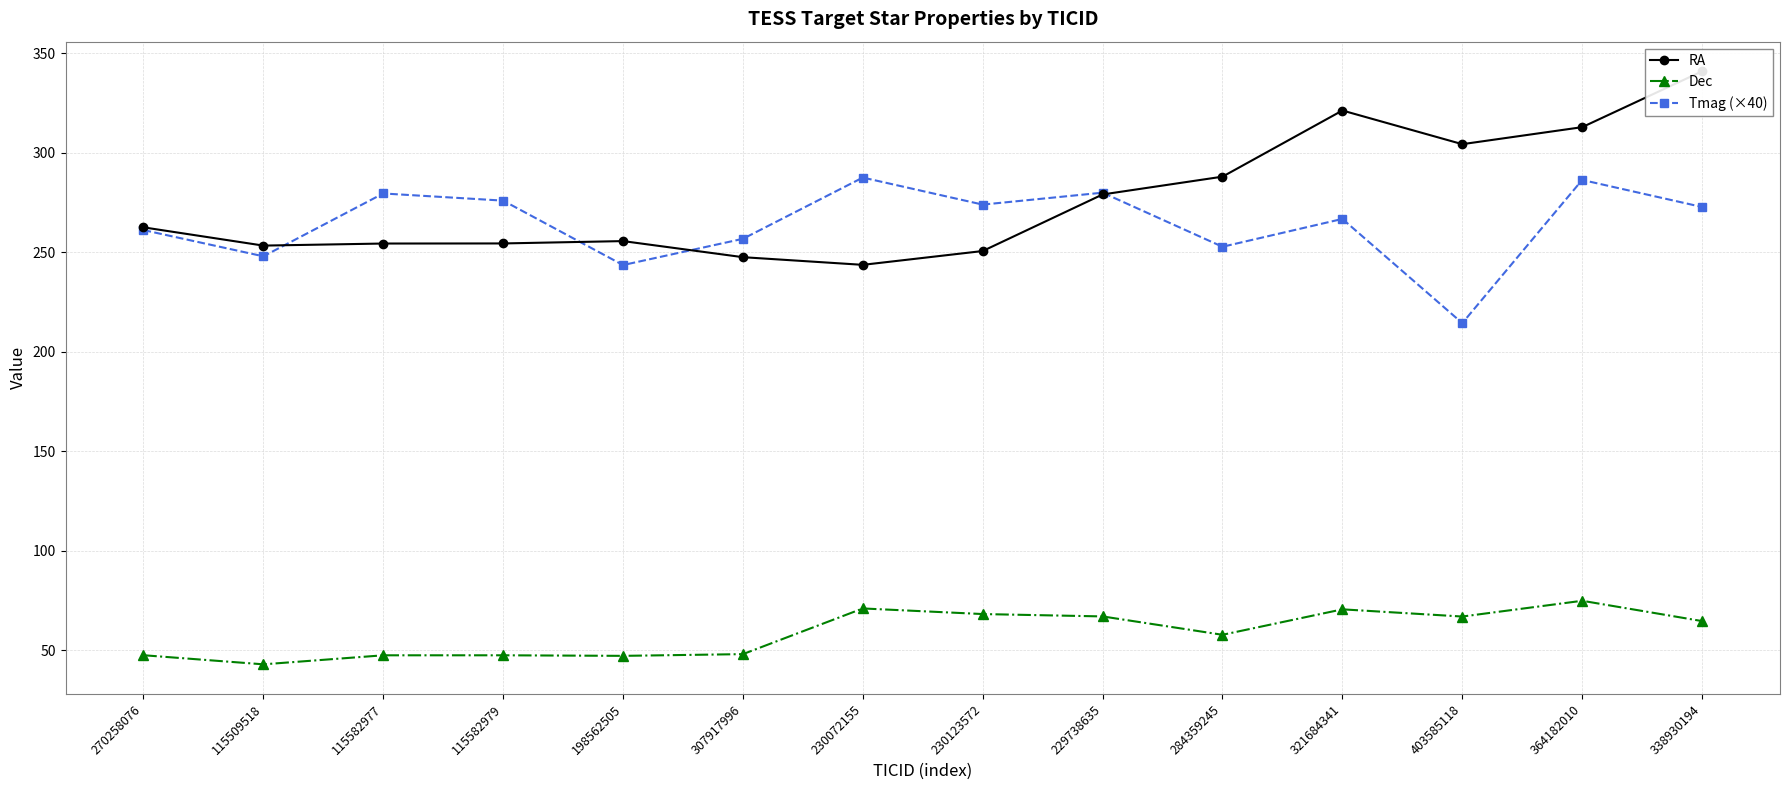

Which series has the largest range (max minus min)?

RA